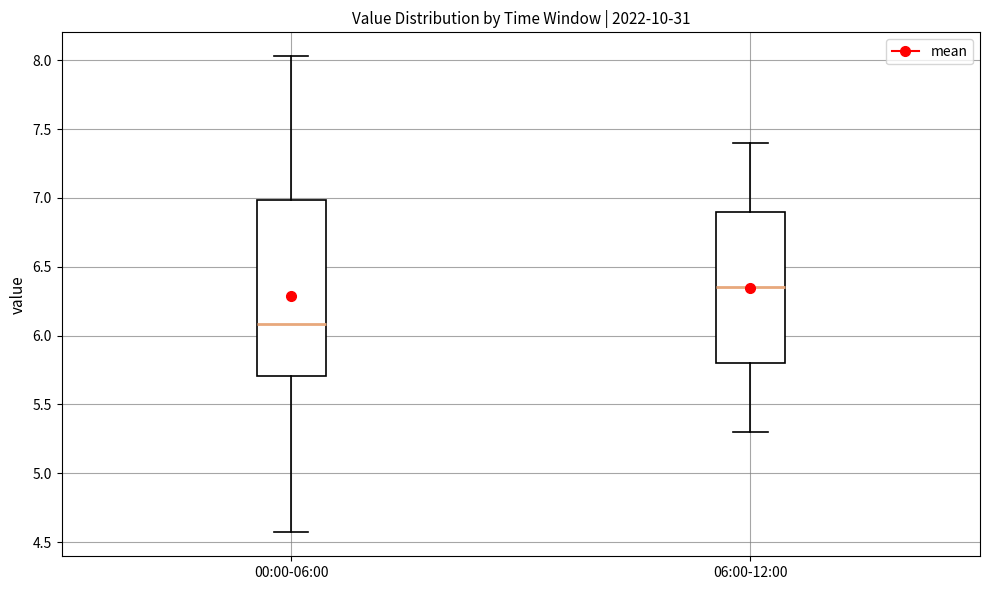

Which box's median line is the lowest?

00:00-06:00